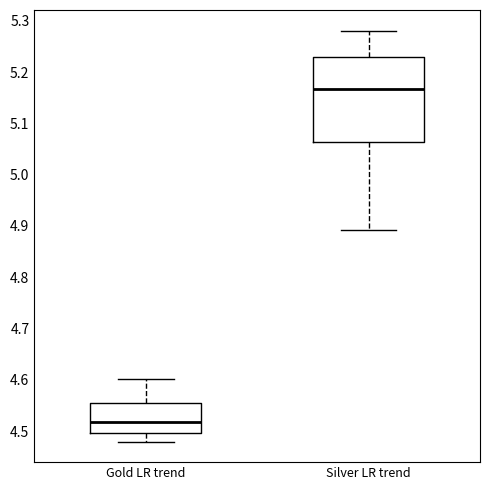

Reading left to right, read every box against the y-axis: the position of its median line, the range the box covers, and the ends of its whiskers. The values are not printed on the chart, so give them approximately, as read against the axis.

Gold LR trend: median 4.52, box 4.50 to 4.55, whiskers 4.48 to 4.60
Silver LR trend: median 5.17, box 5.06 to 5.23, whiskers 4.89 to 5.28